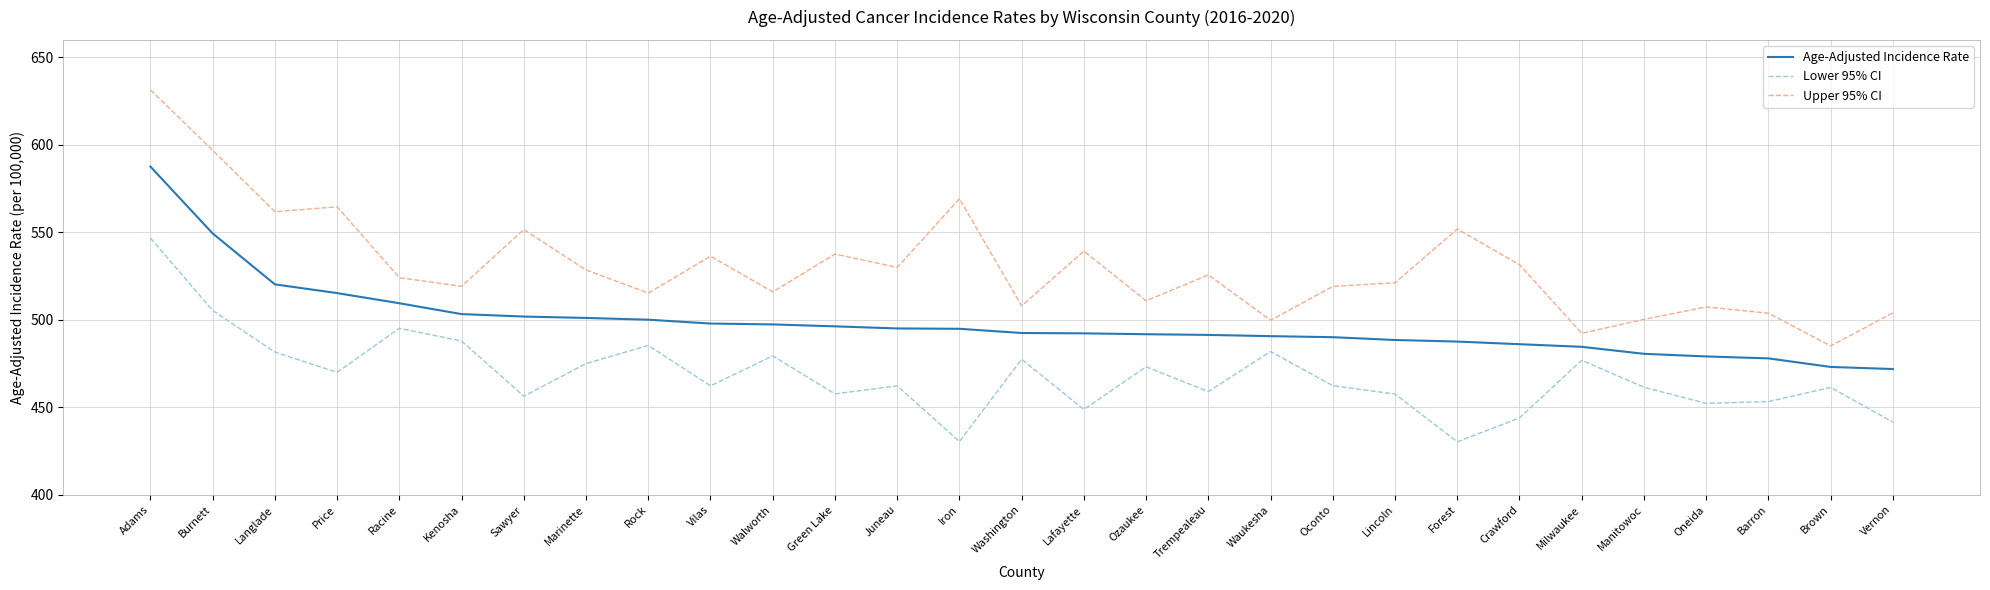

Between Trempealeau and Barron, which series saw the biggest shift?

Upper 95% CI